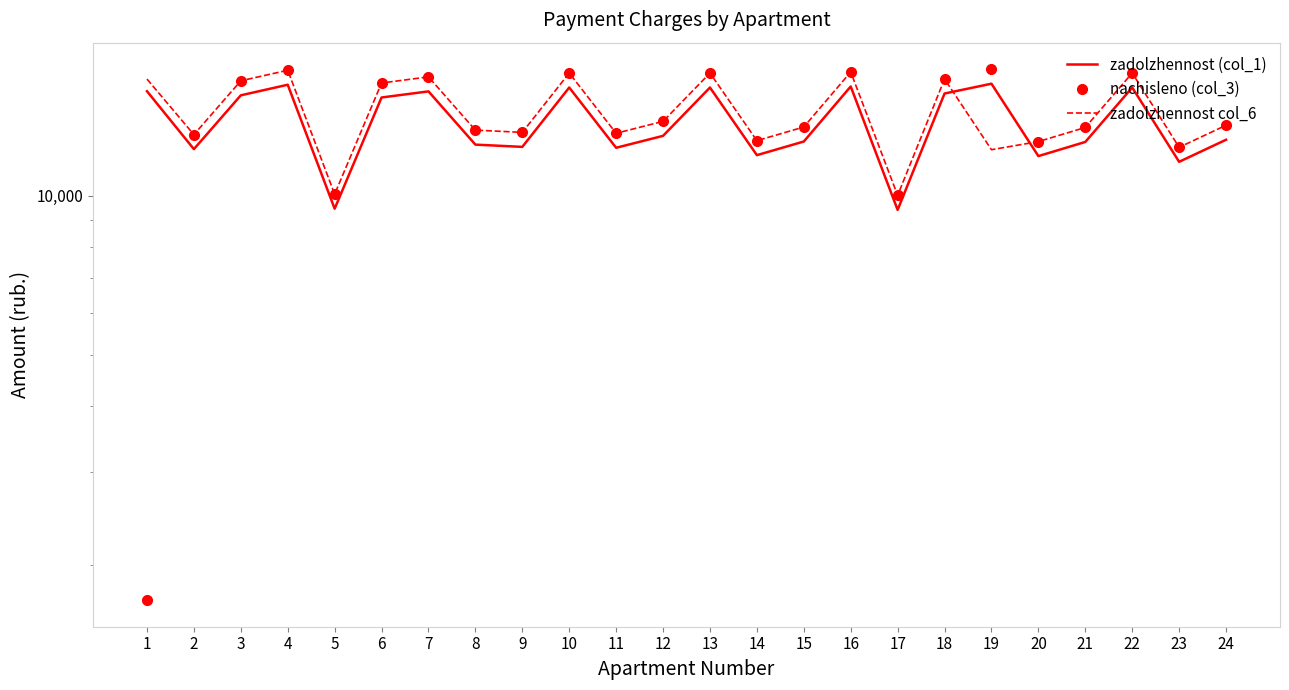

What is the average value of the zadolzhennost col_6 series?

14414.3